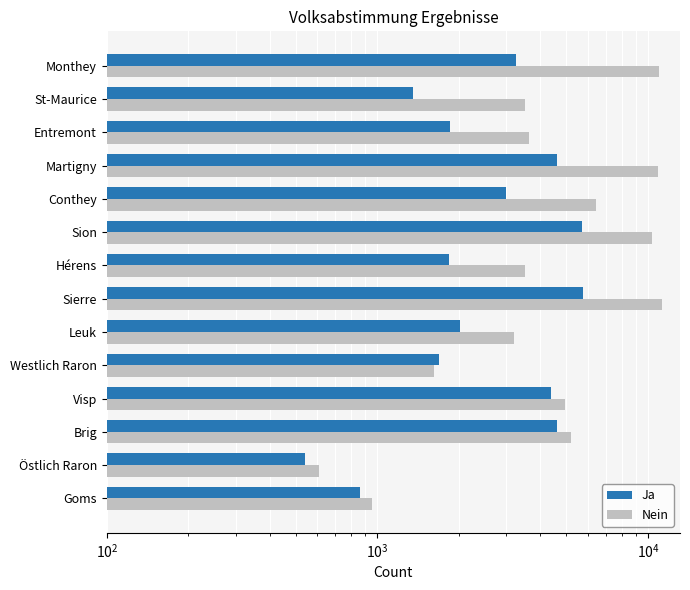

The value of Nein at St-Maurice is 3528. True or false?

True